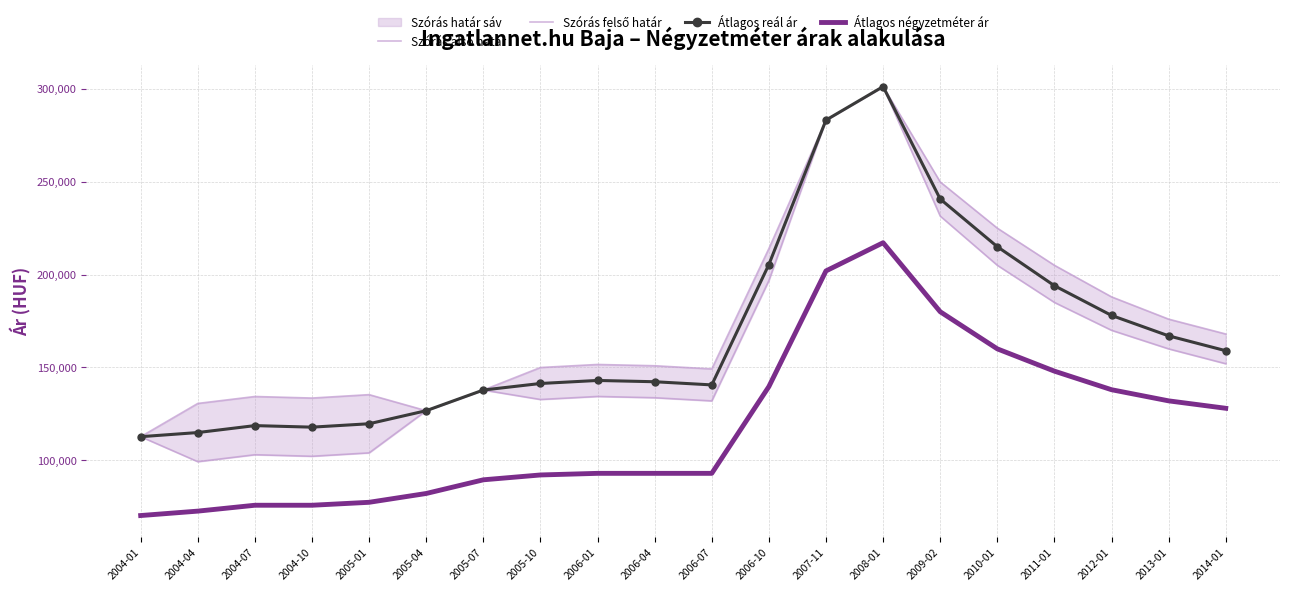

How many interior local peaks does the Átlagos reál ár series have?

3